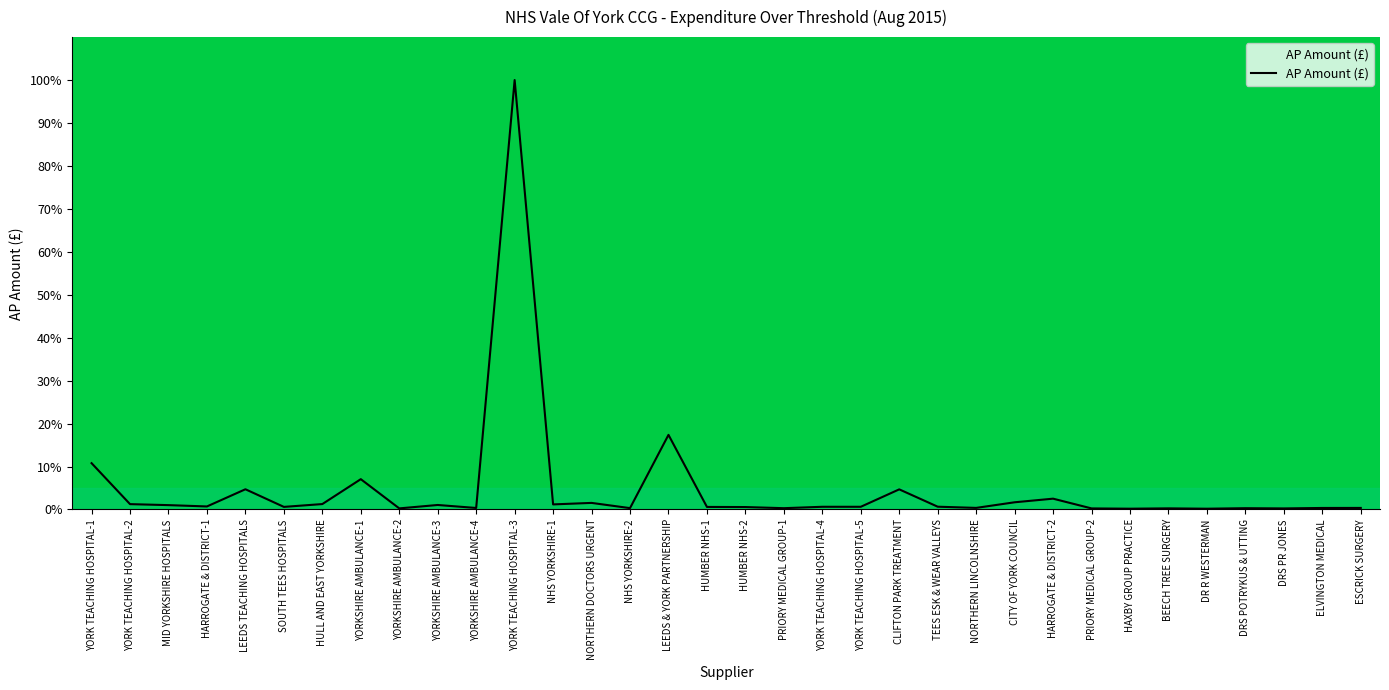

What is the maximum value shown in the chart?

100.0